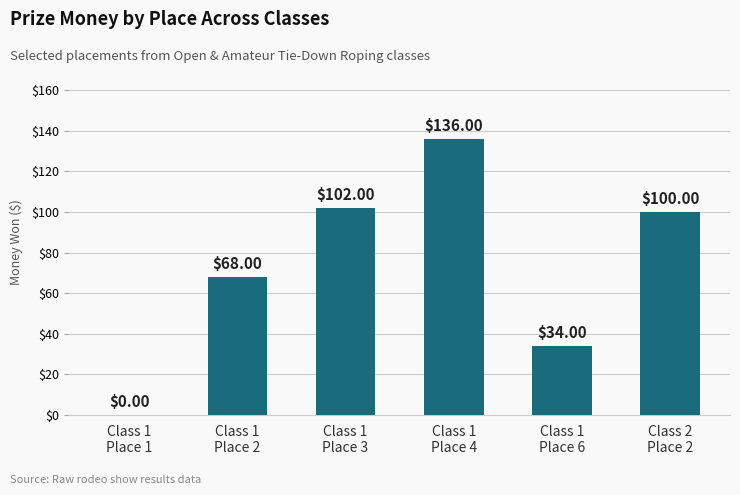

At which label is the value closest to 68?

Class 1
Place 2